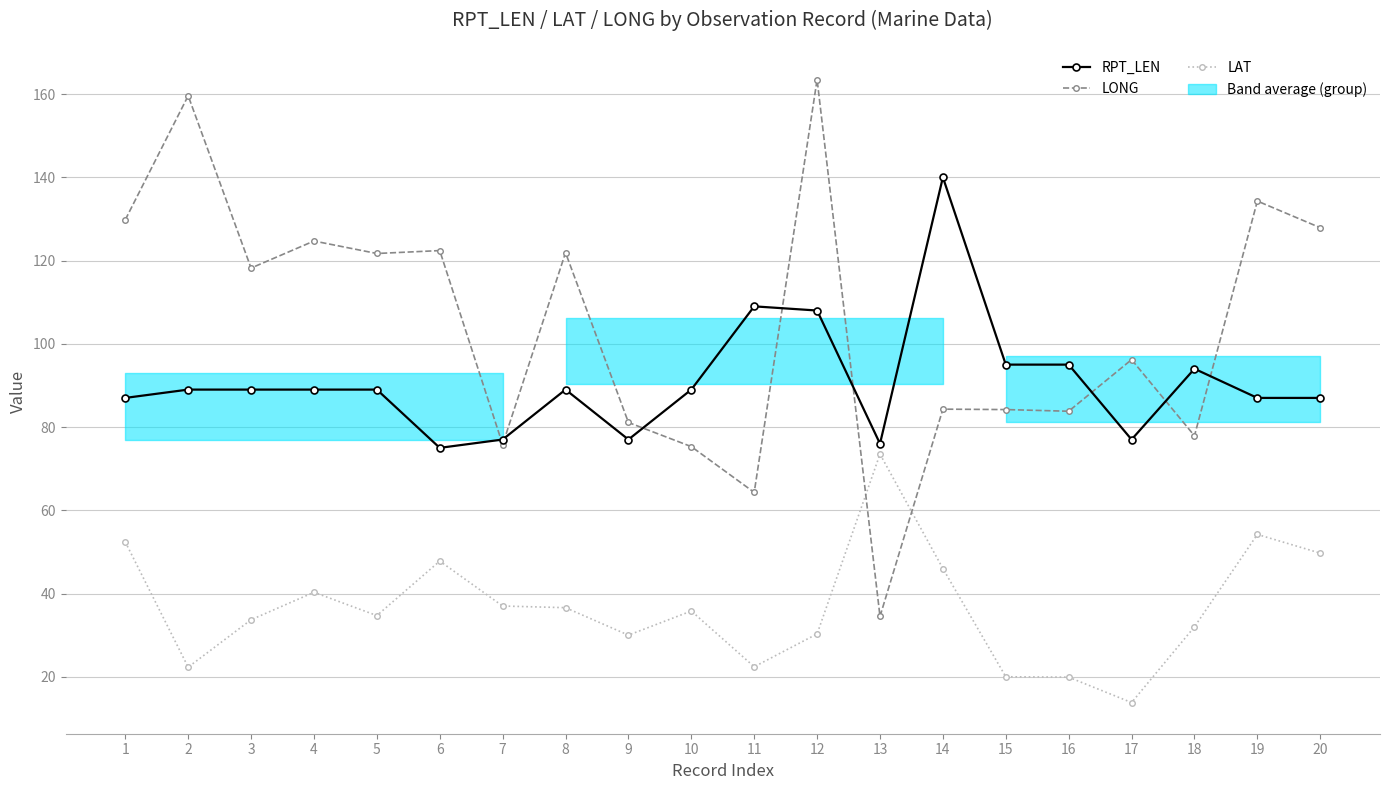

At which category does RPT_LEN reach its first local peak?

8